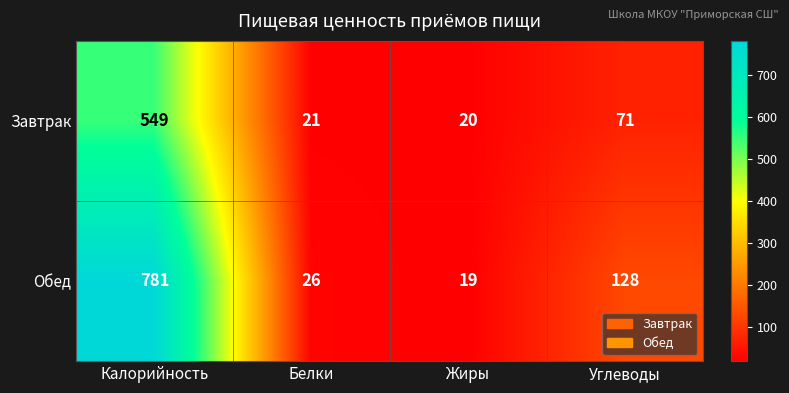

Which category has the highest value across all series?

Калорийность